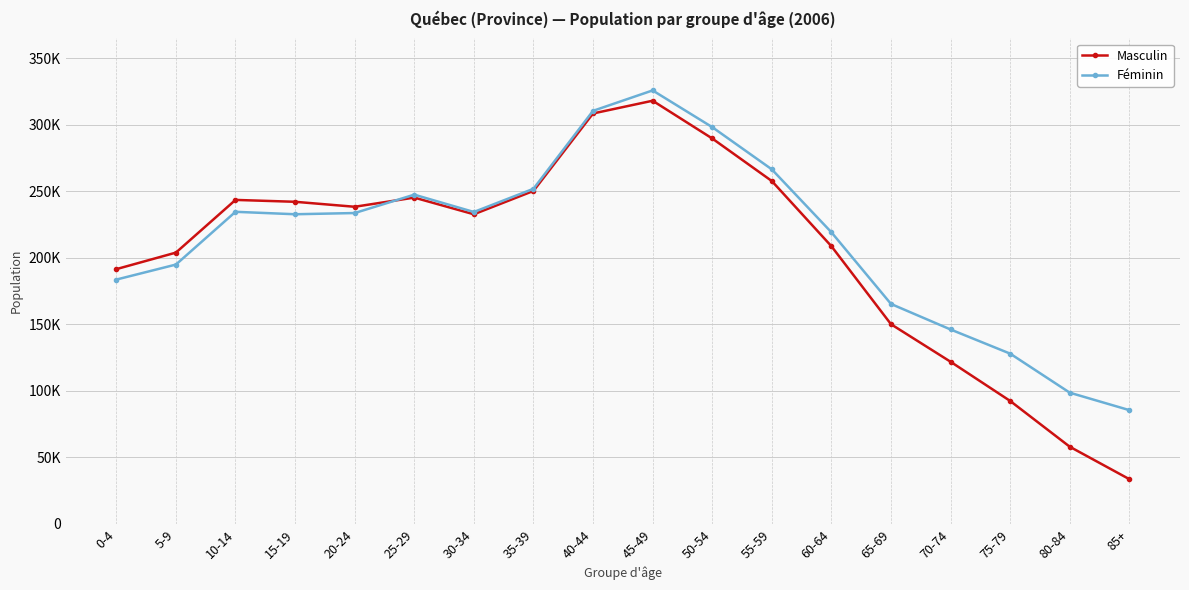

Which series has the largest range (max minus min)?

Masculin